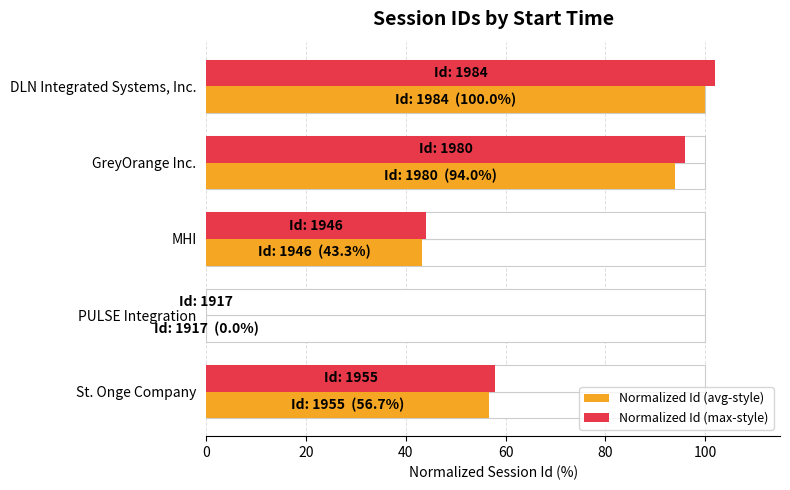

Reading left to right, list all the values displayed in this chart.

Normalized Id (avg-style): 100.0	94.0	43.3	0.0	56.7
Normalized Id (max-style): 102.0	95.9	44.1	0.0	57.9